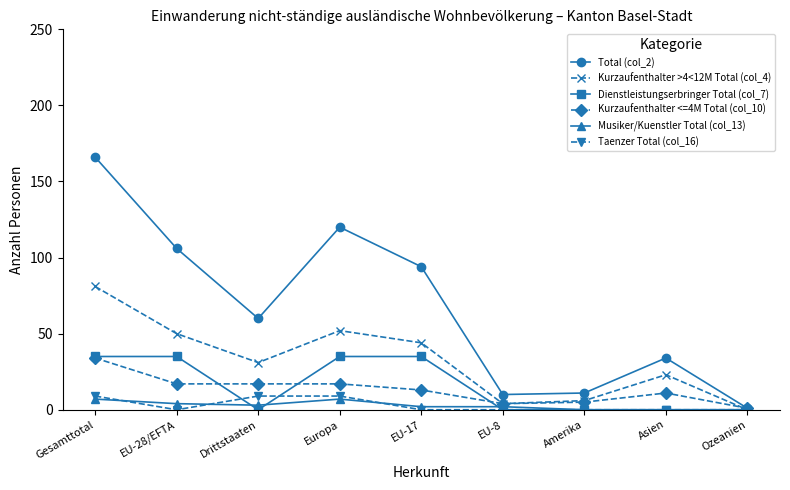

What is the total value across all series at Gesamttotal?

332